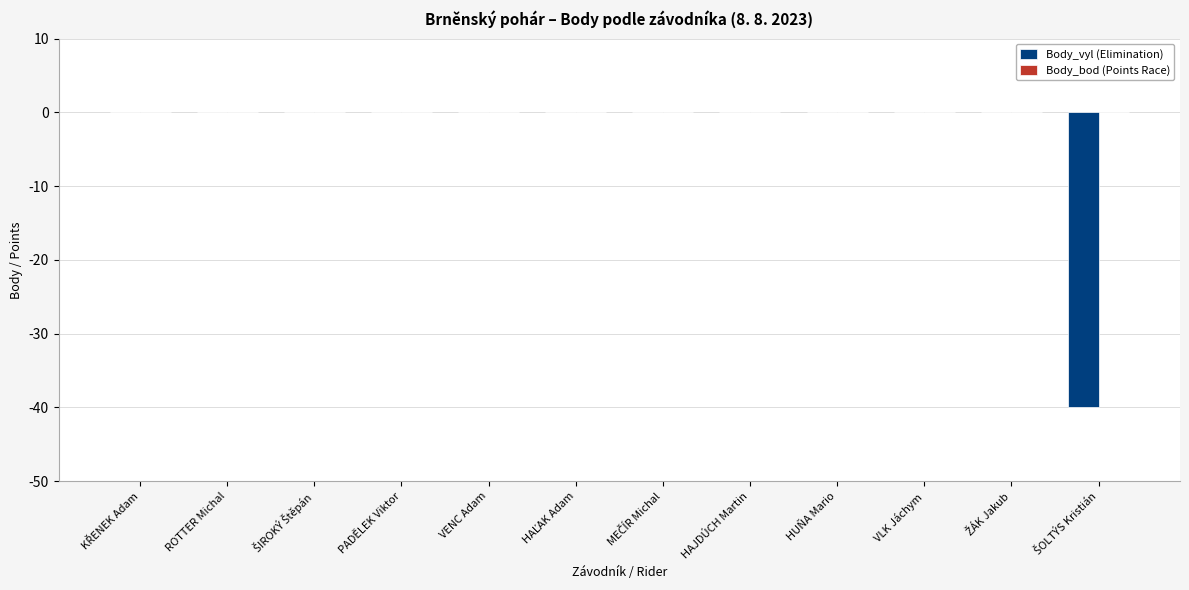

What is the sum of all values?

-40